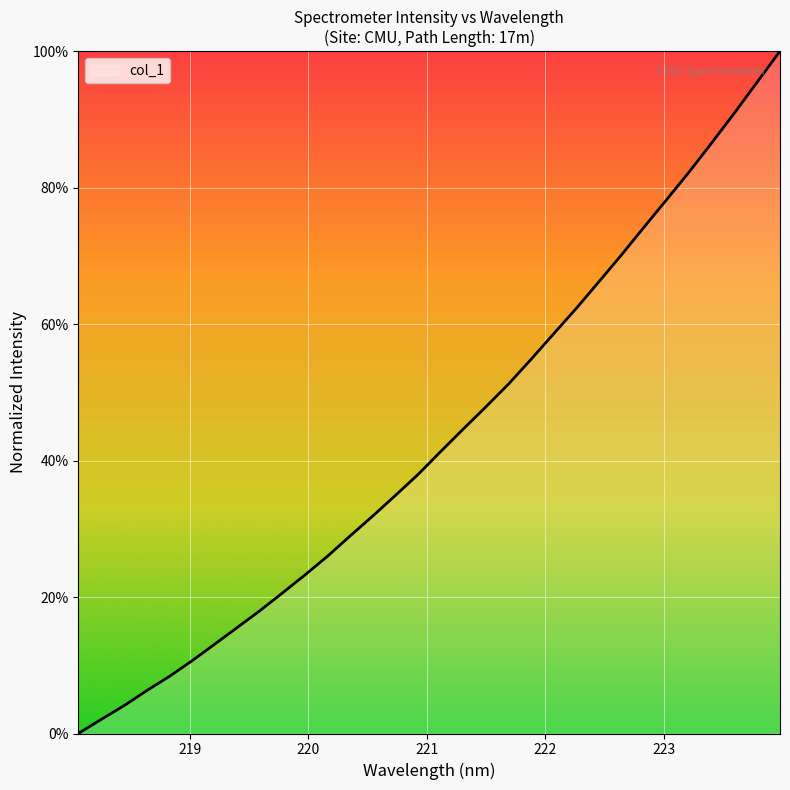

What is the maximum value shown in the chart?

100.0